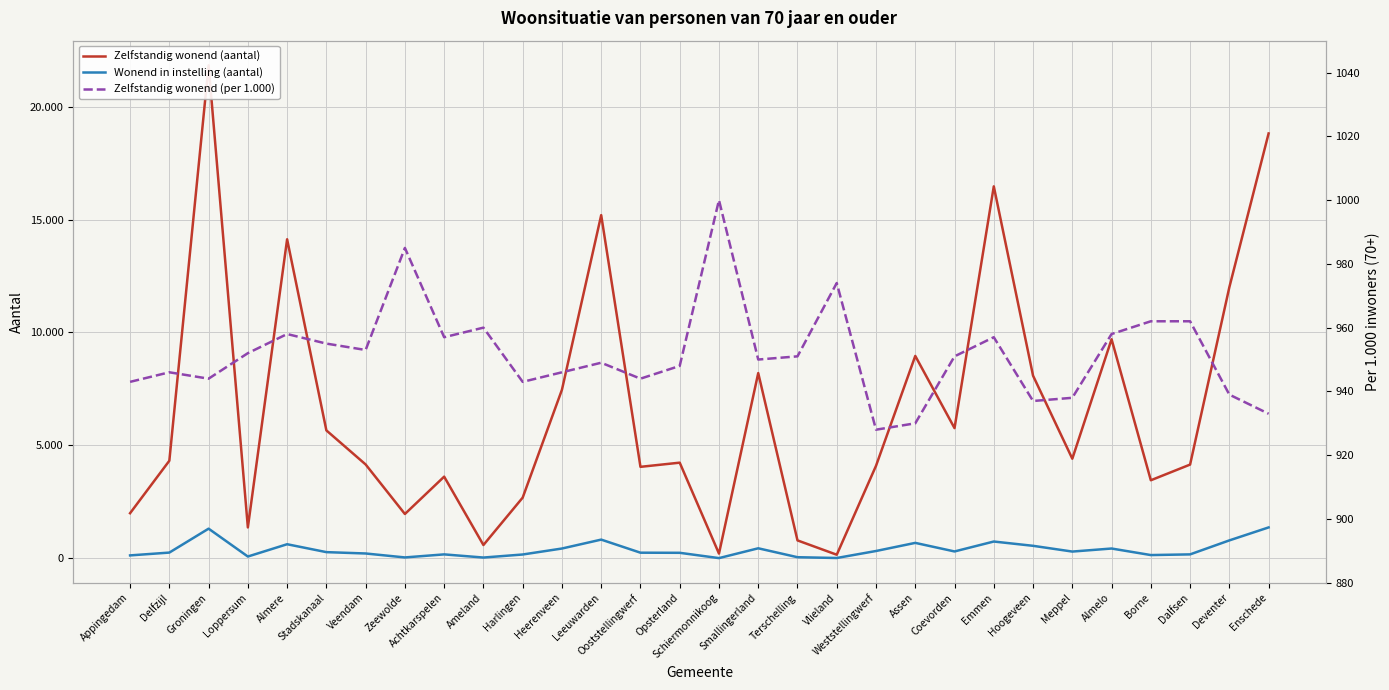

At how many categories does at least one series exceed 5927?

11